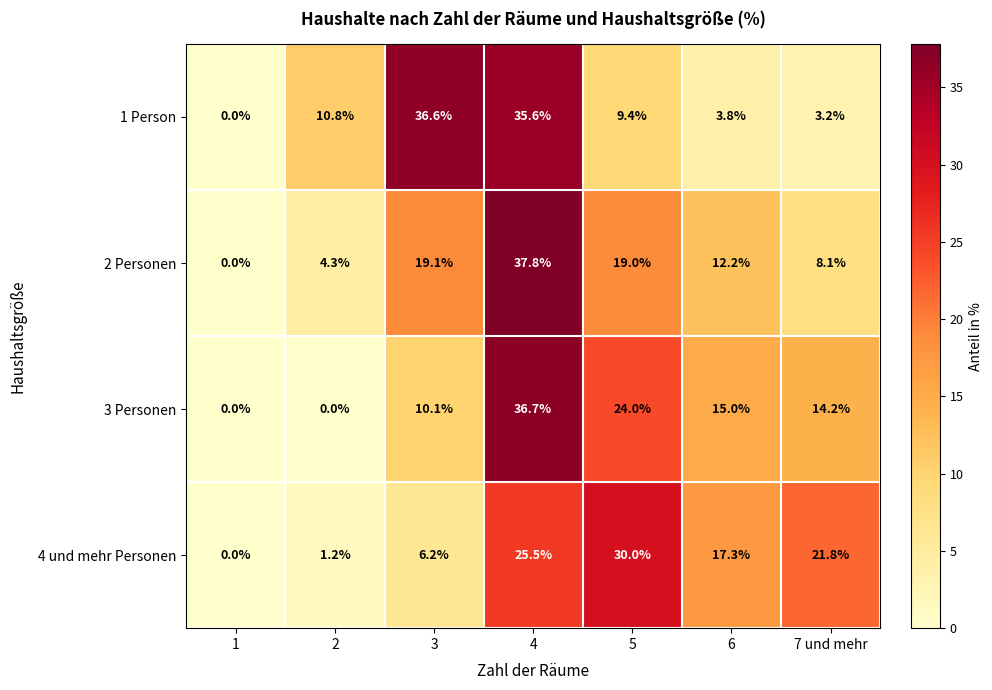

What is the difference between the maximum and minimum values in the 4 und mehr Personen series?

30.0